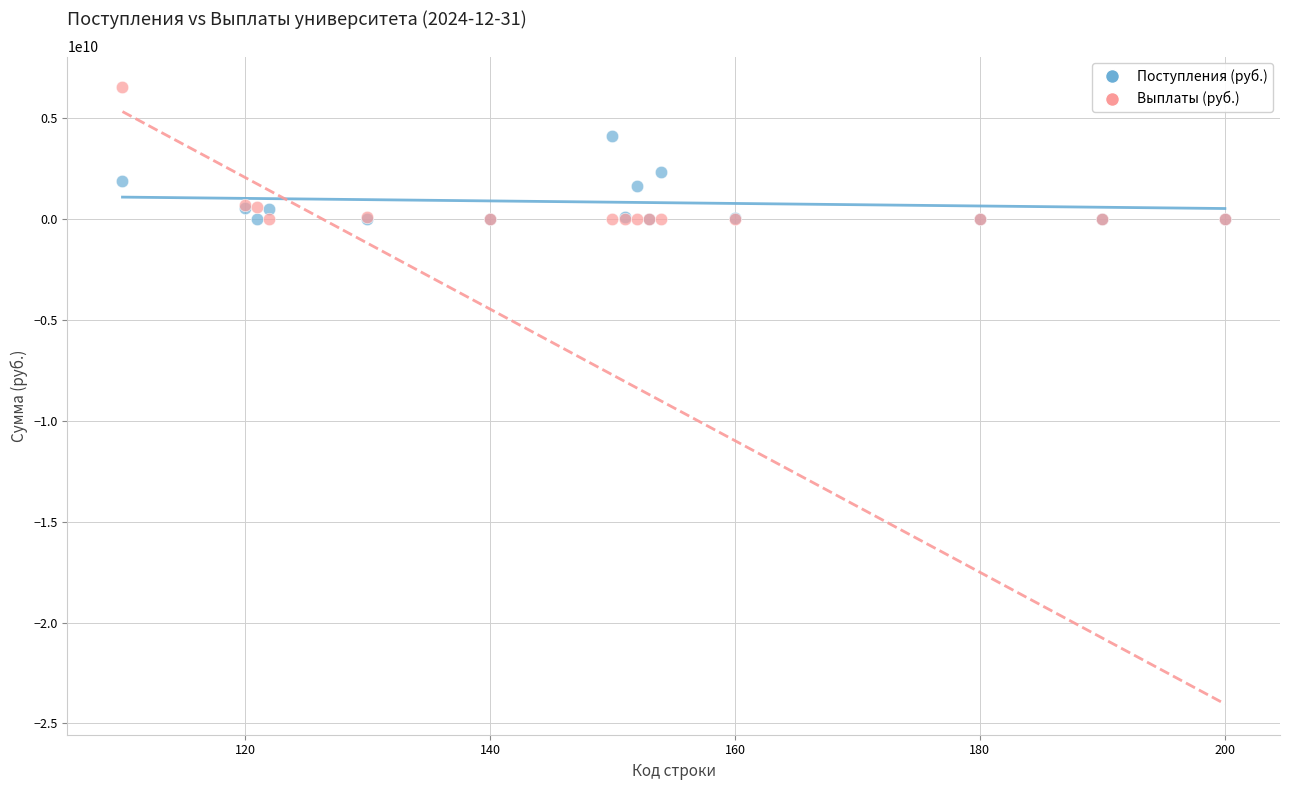

What are all the series names shown in the legend?

Поступления (руб.), Выплаты (руб.)